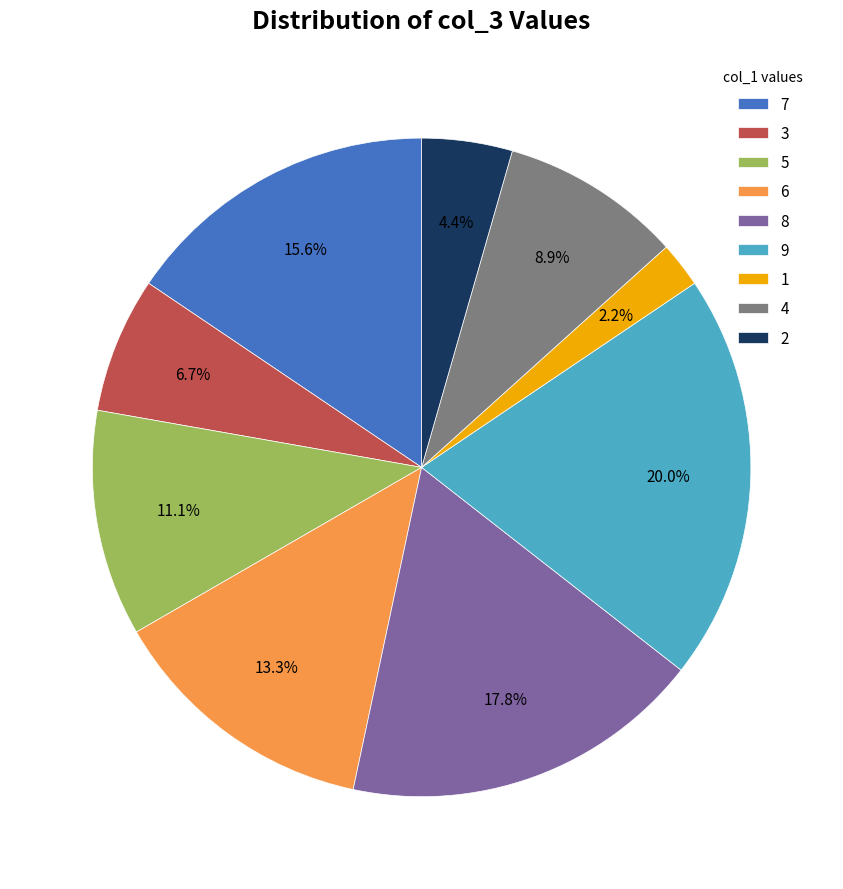

Does any single category account for the majority?

No